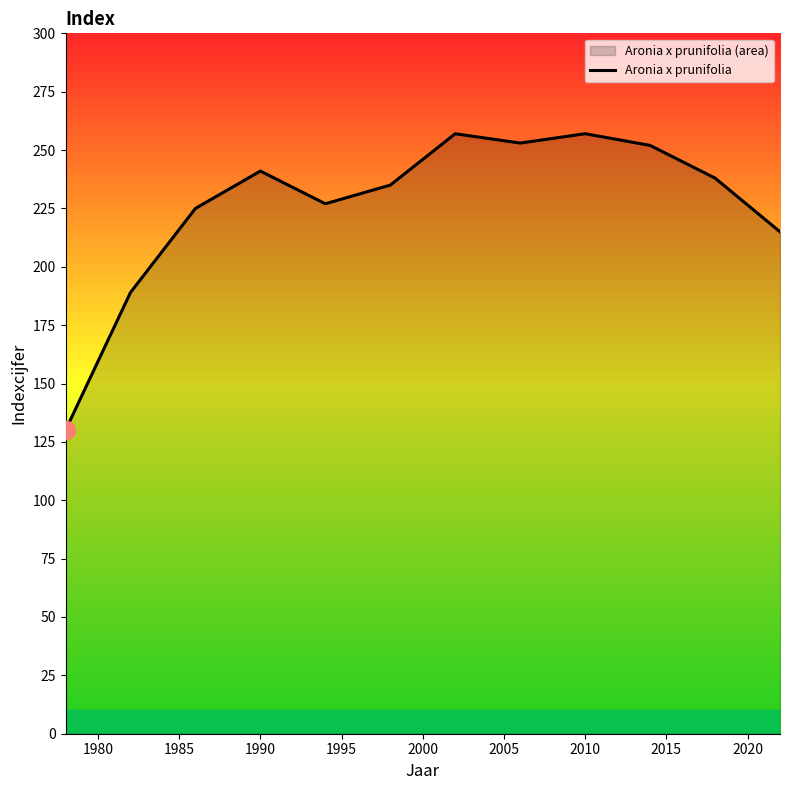

The chart shows a value of 257 at 2010. True or false?

True